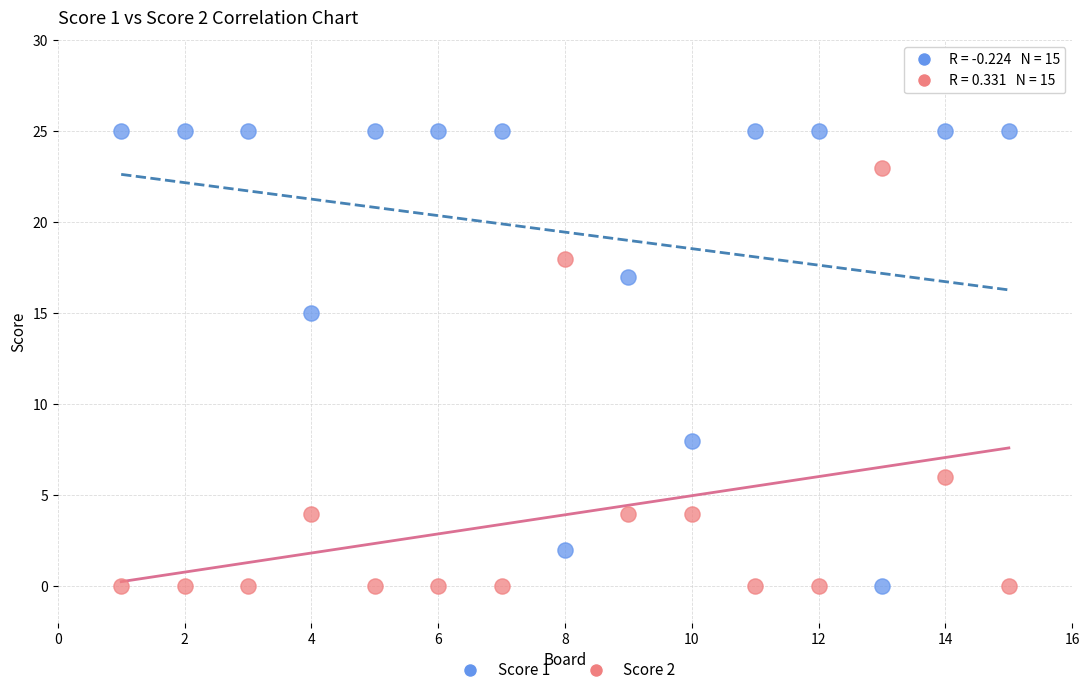

Across all data points, what is the range of X values (max minus min)?

14